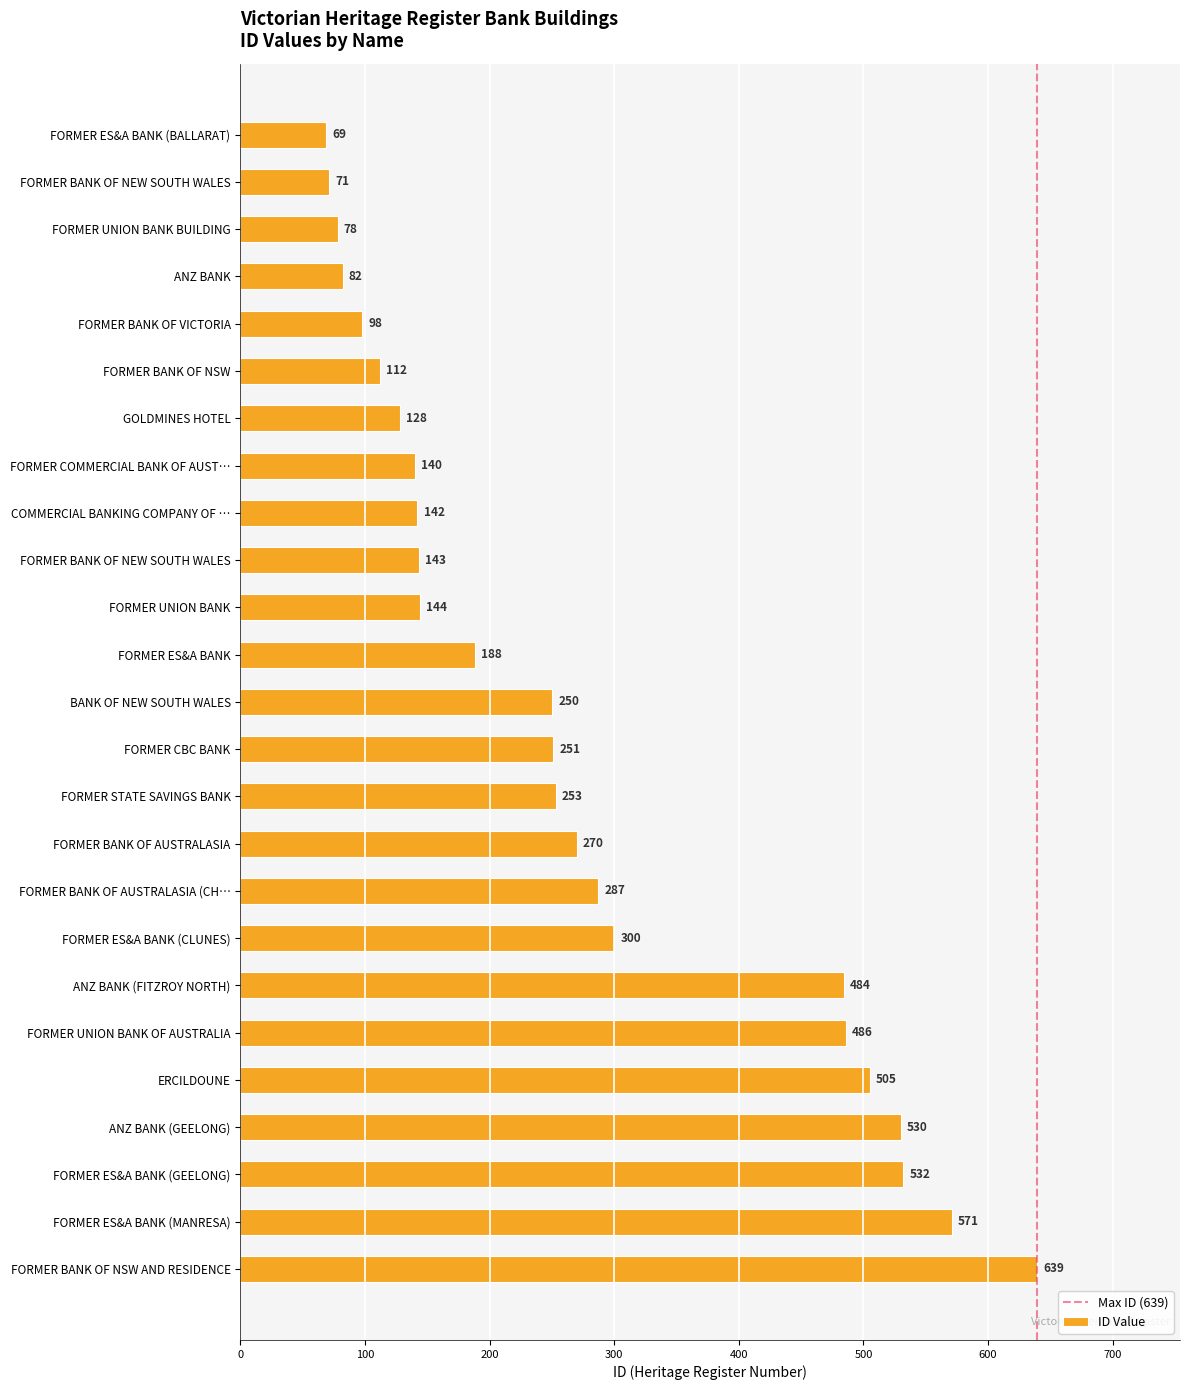

How many values are below 250?

12